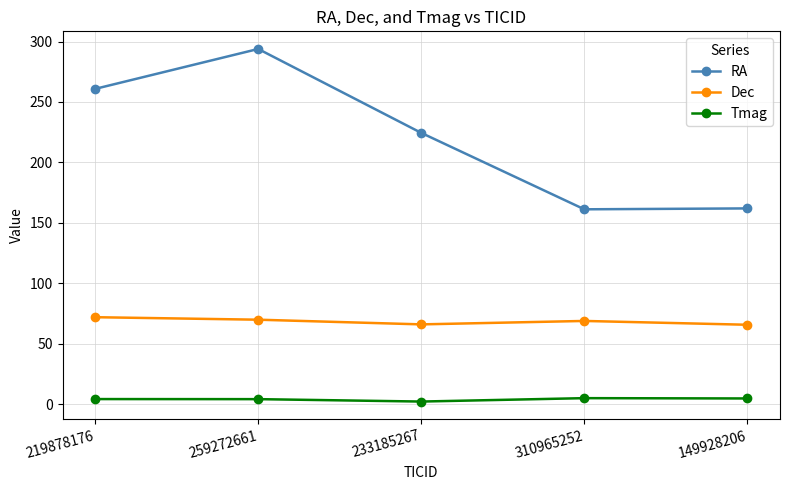

True or false: RA has more than 1 points higher than both neighbors.

False